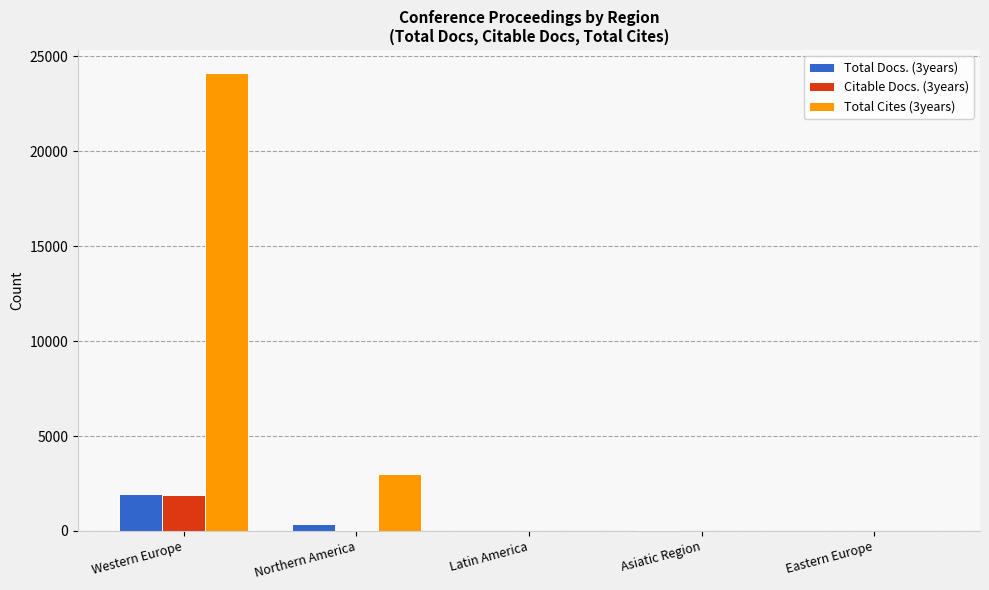

Count the number of categories in the chart.

5